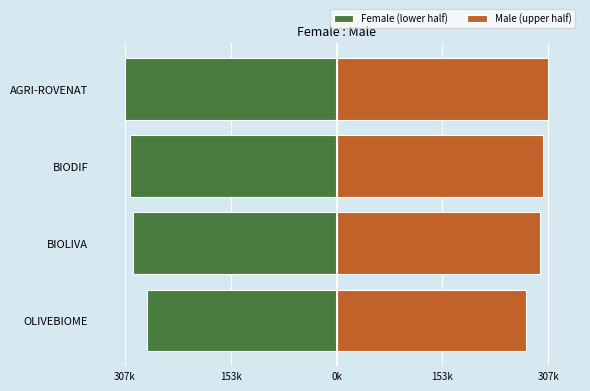

Does the chart contain stacked bars?

No